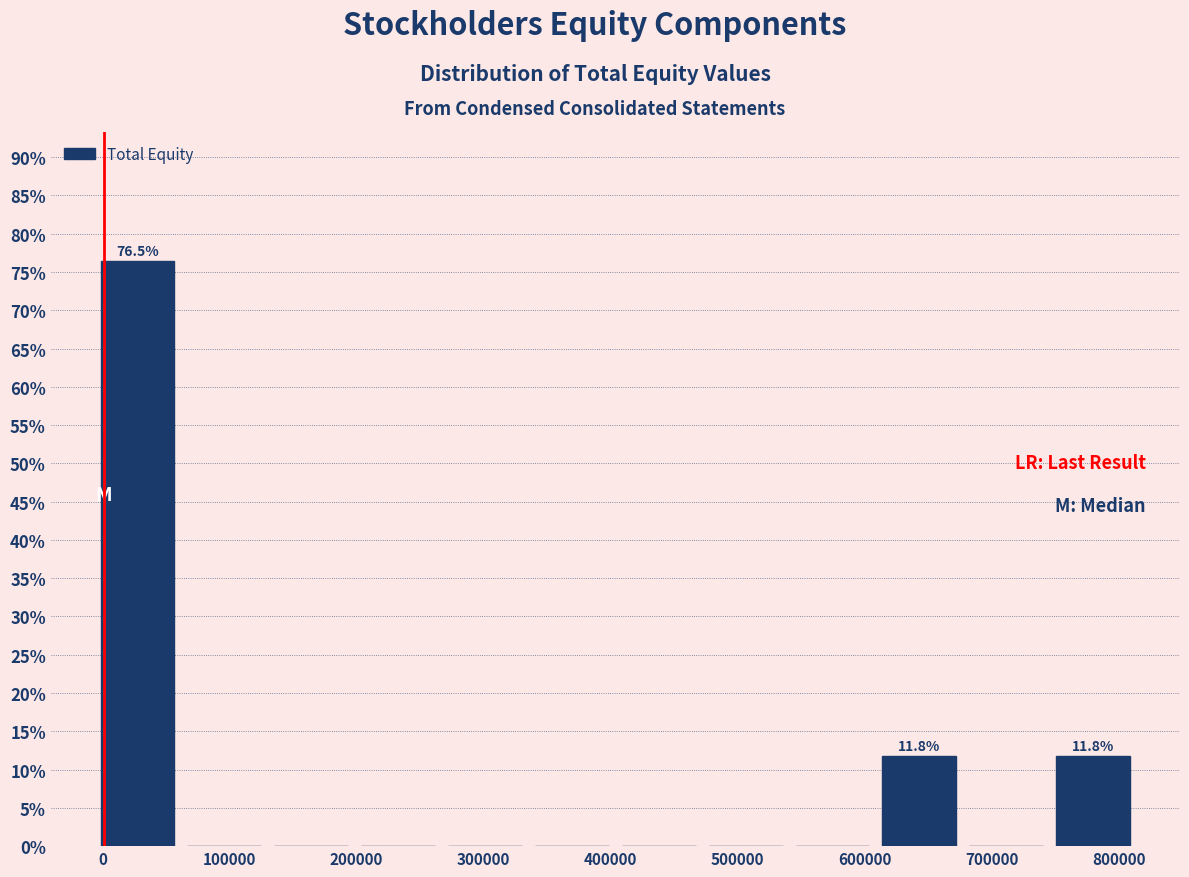

Over which range of the x-axis is the bar tallest?

-10000 to 60000